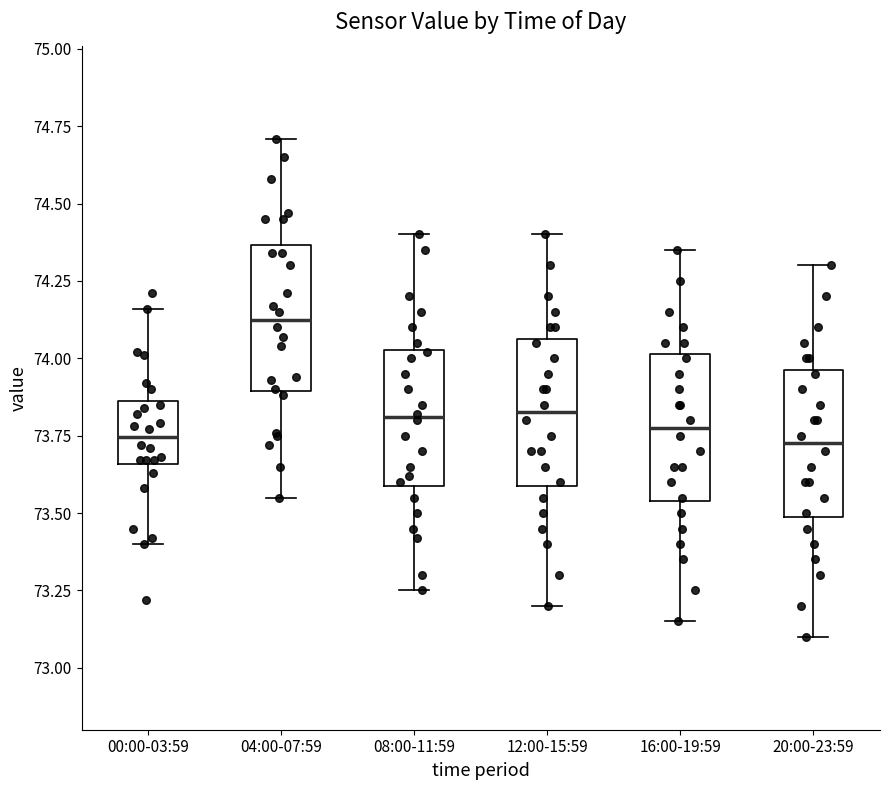

Where does the median line of the box for 00:00-03:59 sit on the y-axis? The values are not printed on the chart, so give them approximately, as read against the axis.

73.75